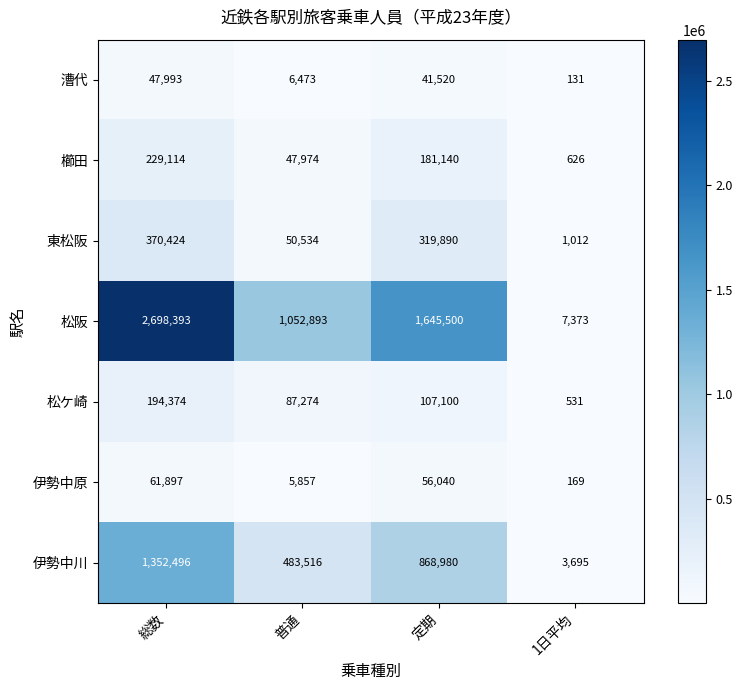

List the series in order of their peak value, lowest first.

漕代, 伊勢中原, 松ケ崎, 櫛田, 東松阪, 伊勢中川, 松阪